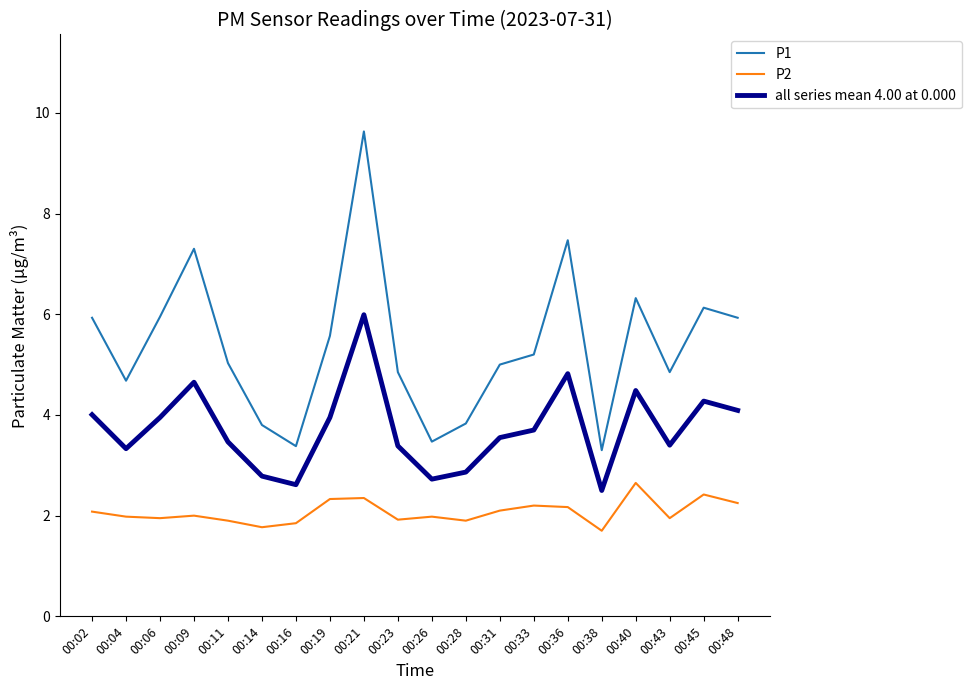

What is the lowest value of the P1 series?

3.3